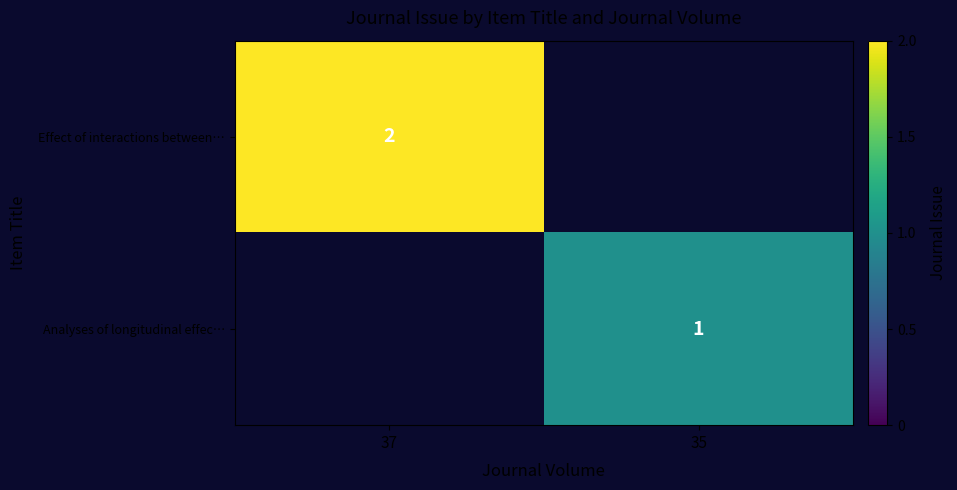

Is it true that Effect of interactions between… equals 2 at 37?

True